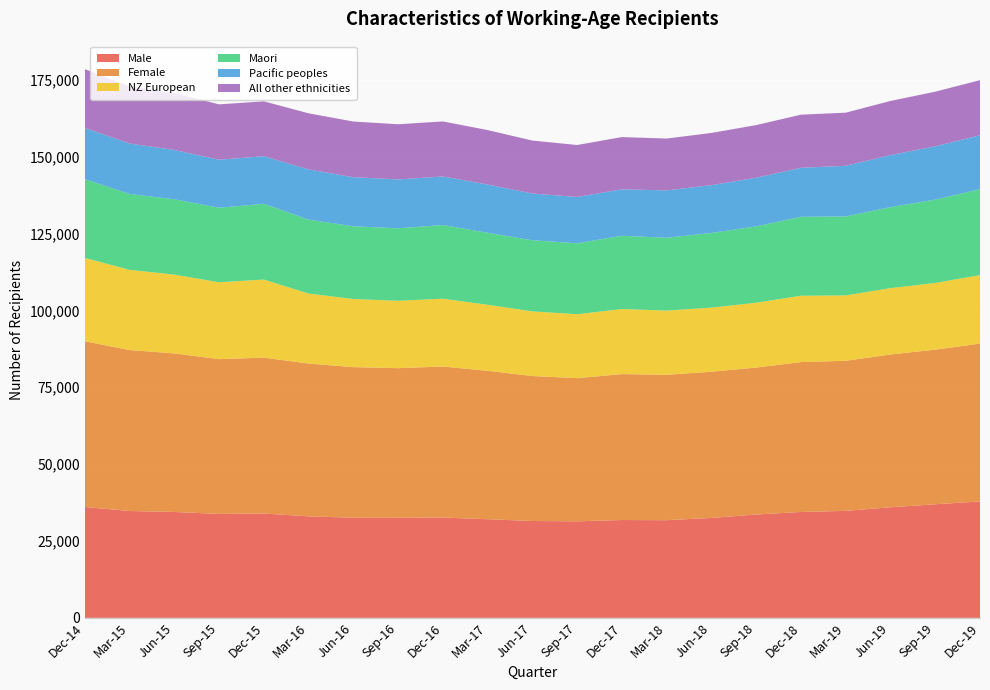

Reading left to right, extract all data points from this chart.

Male: Dec-14=36055	Mar-15=34750	Jun-15=34429	Sep-15=33802	Dec-15=33930	Mar-16=33010	Jun-16=32556	Sep-16=32550	Dec-16=32615	Mar-17=32071	Jun-17=31496	Sep-17=31390	Dec-17=31815	Mar-18=31760	Jun-18=32494	Sep-18=33609	Dec-18=34425	Mar-19=34791	Jun-19=35955	Sep-19=36934	Dec-19=37862
Female: Dec-14=53906	Mar-15=52350	Jun-15=51573	Sep-15=50337	Dec-15=50706	Mar-16=49693	Jun-16=48985	Sep-16=48658	Dec-16=49117	Mar-17=48277	Jun-17=47148	Sep-17=46565	Dec-17=47463	Mar-18=47295	Jun-18=47556	Sep-18=47790	Dec-18=48760	Mar-19=48815	Jun-19=49690	Sep-19=50300	Dec-19=51319
NZ European: Dec-14=27111	Mar-15=26076	Jun-15=25627	Sep-15=25002	Dec-15=25384	Mar-16=22758	Jun-16=22156	Sep-16=21909	Dec-16=22064	Mar-17=21472	Jun-17=21019	Sep-17=20794	Dec-17=21159	Mar-18=20861	Jun-18=20838	Sep-18=21091	Dec-18=21570	Mar-19=21255	Jun-19=21582	Sep-19=21688	Dec-19=22276
Maori: Dec-14=25614	Mar-15=24686	Jun-15=24499	Sep-15=24231	Dec-15=24640	Mar-16=24052	Jun-16=23644	Sep-16=23573	Dec-16=23959	Mar-17=23414	Jun-17=23141	Sep-17=23071	Dec-17=23817	Mar-18=23689	Jun-18=24292	Sep-18=24824	Dec-18=25679	Mar-19=25679	Jun-19=26352	Sep-19=27094	Dec-19=27969
Pacific peoples: Dec-14=16662	Mar-15=16405	Jun-15=16035	Sep-15=15624	Dec-15=15487	Mar-16=16329	Jun-16=15964	Sep-16=15900	Dec-16=15786	Mar-17=15687	Jun-17=15196	Sep-17=15061	Dec-17=15120	Mar-18=15413	Jun-18=15544	Sep-18=15831	Dec-18=15936	Mar-19=16475	Jun-19=16917	Sep-19=17348	Dec-19=17532
All other ethnicities: Dec-14=19116	Mar-15=18562	Jun-15=18509	Sep-15=18000	Dec-15=17836	Mar-16=18245	Jun-16=18111	Sep-16=17931	Dec-16=17907	Mar-17=17712	Jun-17=17218	Sep-17=16901	Dec-17=16981	Mar-18=16865	Jun-18=16980	Sep-18=17111	Dec-18=17273	Mar-19=17278	Jun-19=17614	Sep-19=17752	Dec-19=17905